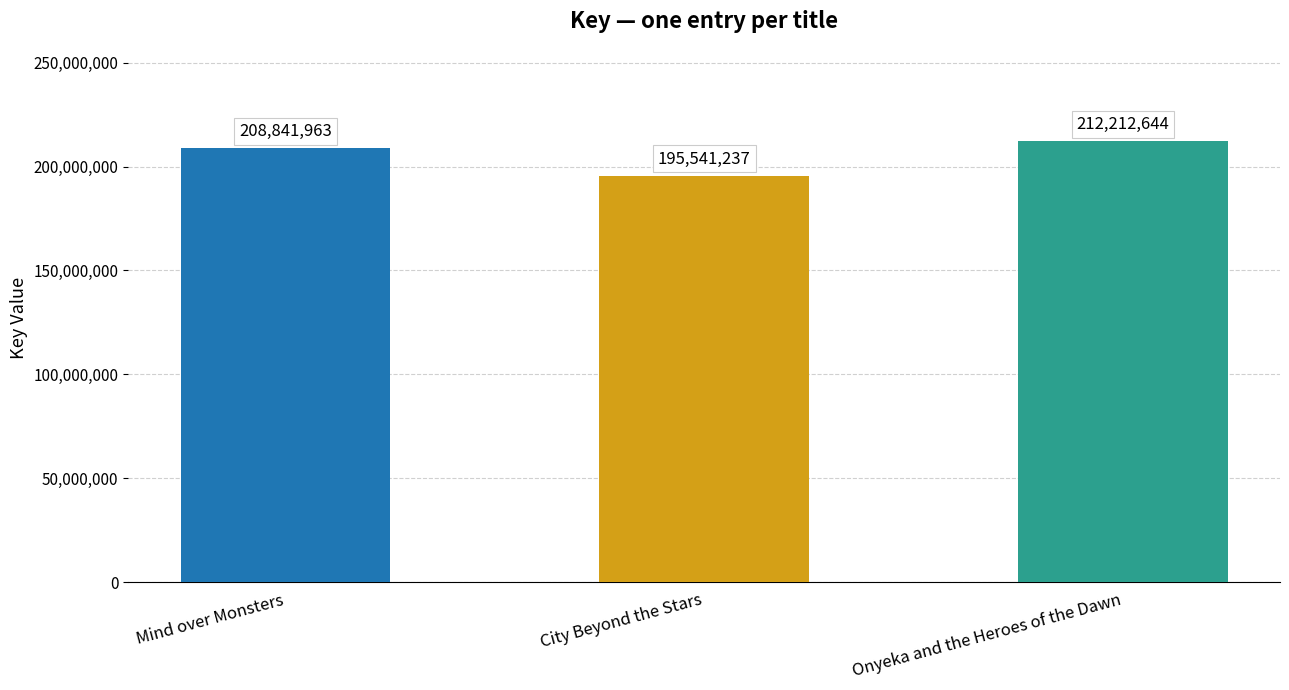

List the labels in order of value, largest first.

Onyeka and the Heroes of the Dawn, Mind over Monsters, City Beyond the Stars